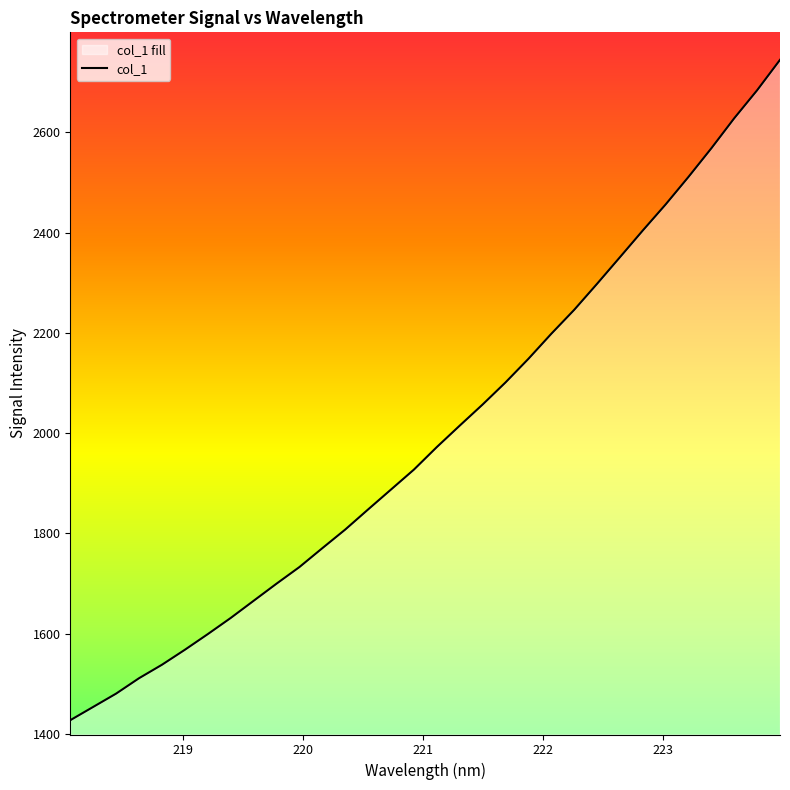

What is the average value?

1997.9